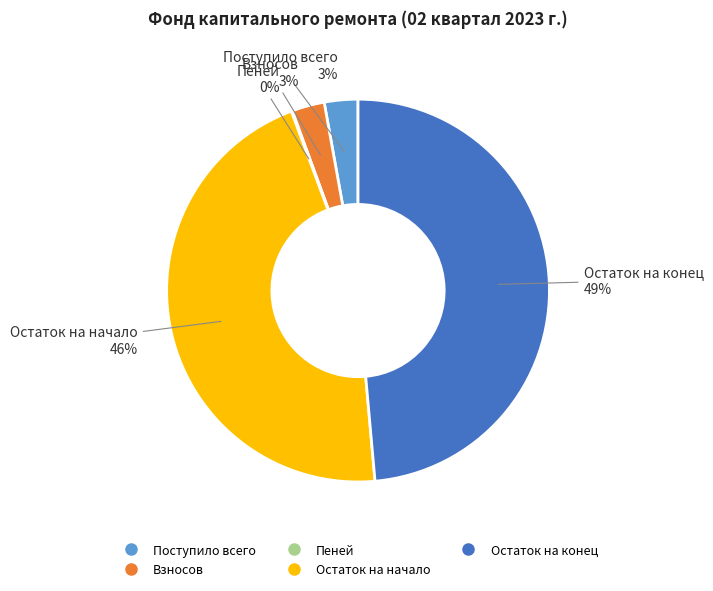

Which slice is the largest?

Остаток на конец